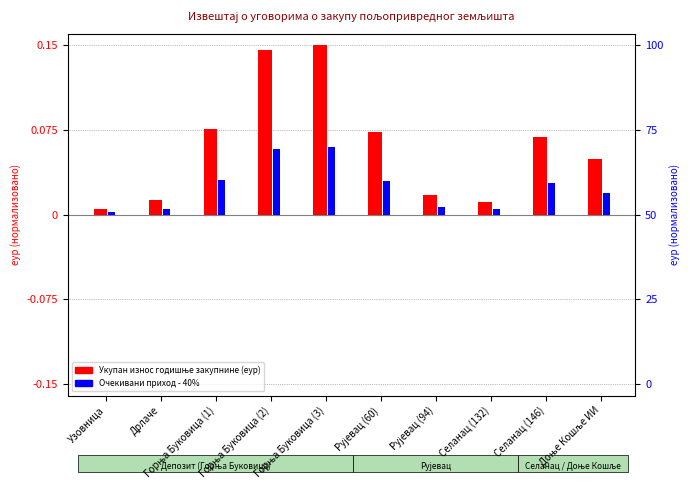

Reading right to left, transcribe all the data shown in this chart.

Укупан износ годишње закупнине (еур): Доње Кошље ИИ=0.0	Селанац (146)=0.1	Селанац (132)=0.0	Рујевац (94)=0.0	Рујевац (60)=0.1	Горња Буковица (3)=0.1	Горња Буковица (2)=0.1	Горња Буковица (1)=0.1	Дрлаче=0.0	Узовница=0.0
Очекивани приход - 40%: Доње Кошље ИИ=0.0	Селанац (146)=0.0	Селанац (132)=0.0	Рујевац (94)=0.0	Рујевац (60)=0.0	Горња Буковица (3)=0.1	Горња Буковица (2)=0.1	Горња Буковица (1)=0.0	Дрлаче=0.0	Узовница=0.0